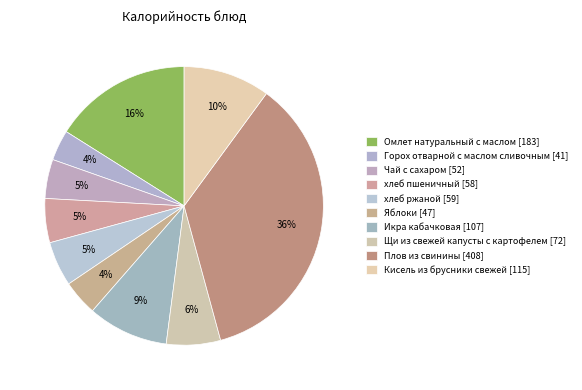

Is there any slice that represents more than half of the pie?

No